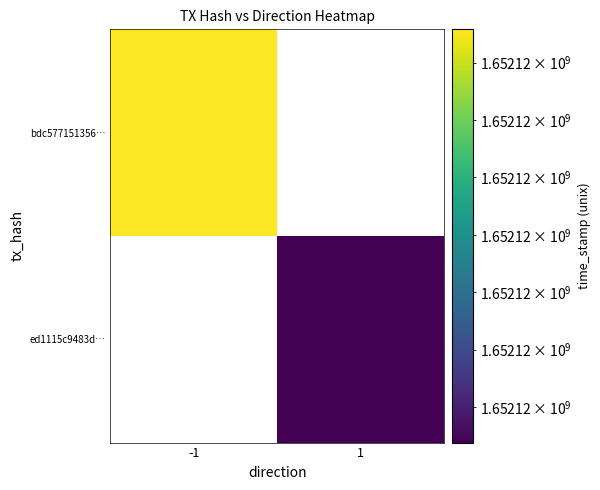

Count the number of categories in the chart.

2